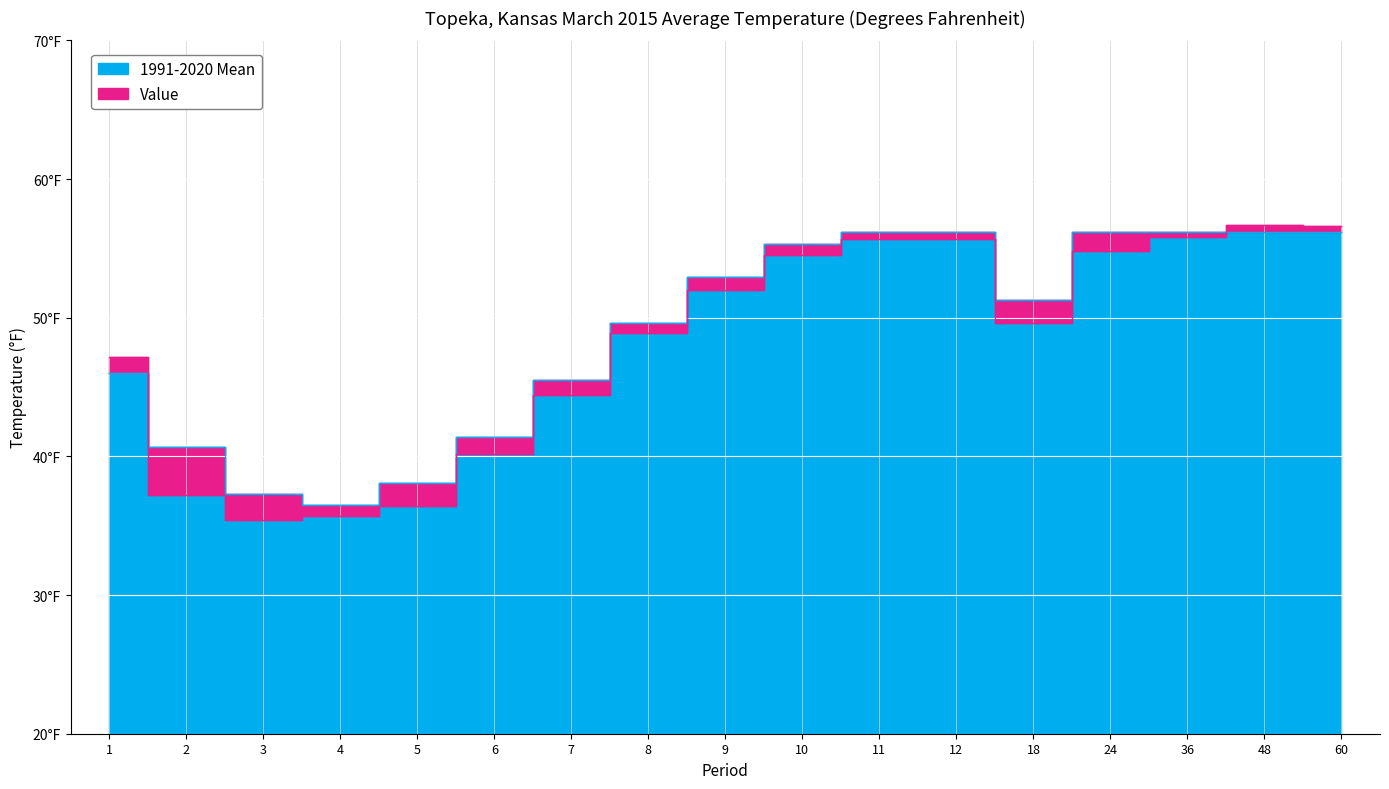

How many interior local valleys does the 1991-2020 Mean series have?

2